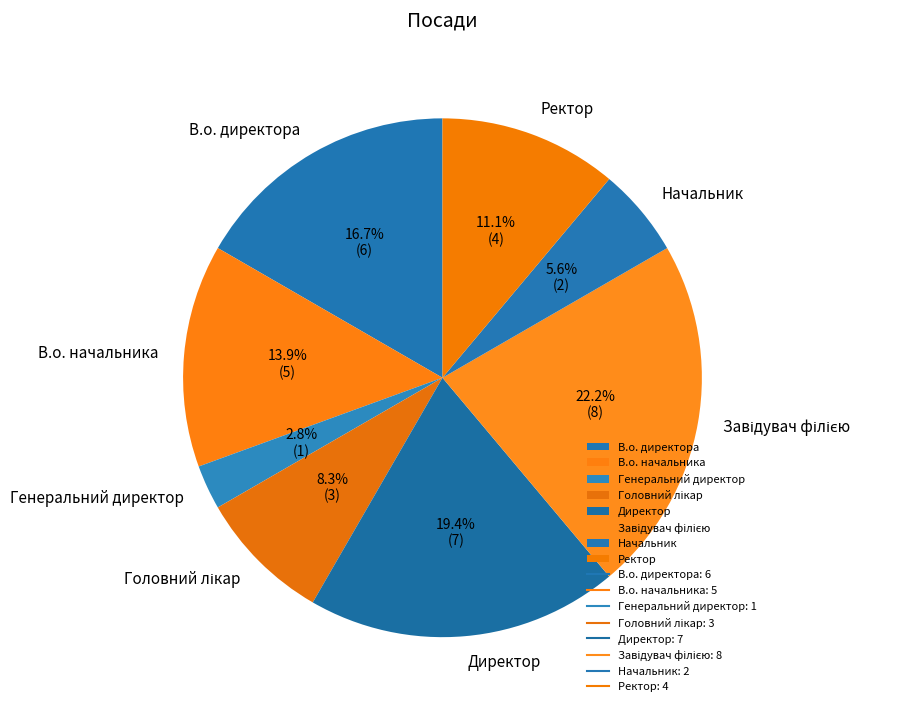

Which category has the smallest portion of the pie?

Генеральний директор